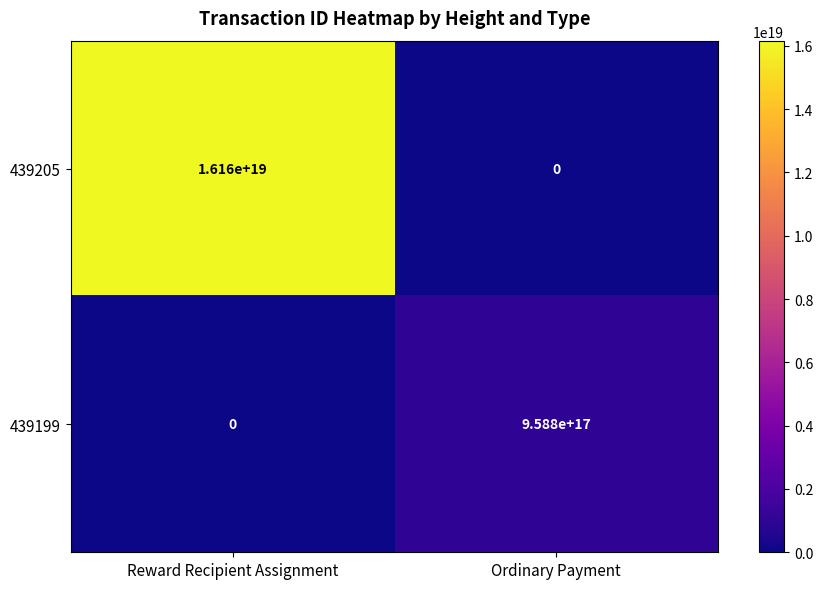

Which label corresponds to the largest value in the chart?

Reward Recipient Assignment